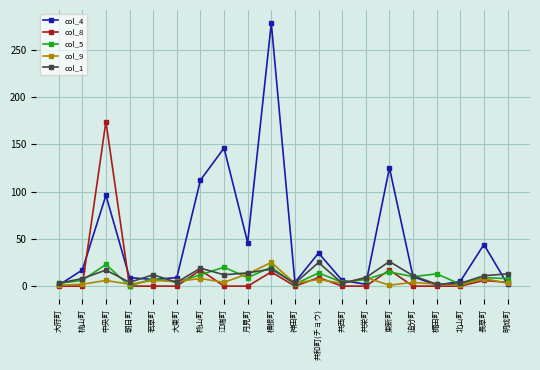

How many data points does each series have?

20